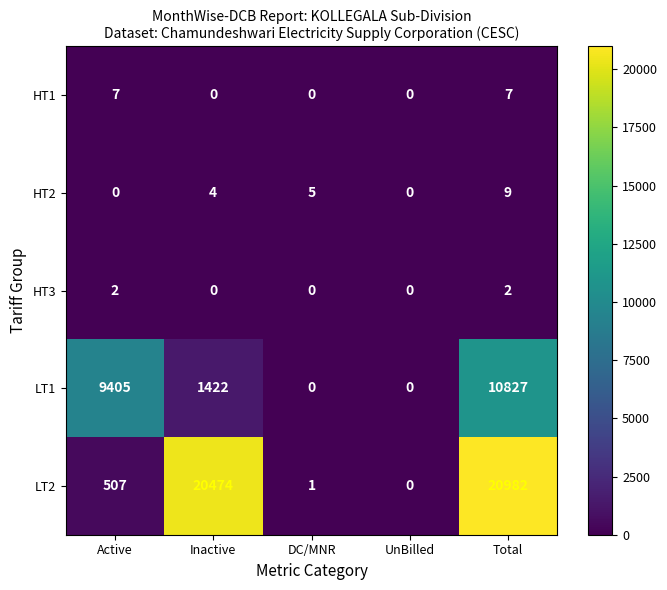

The value of HT3 at DC/MNR is 1. True or false?

False